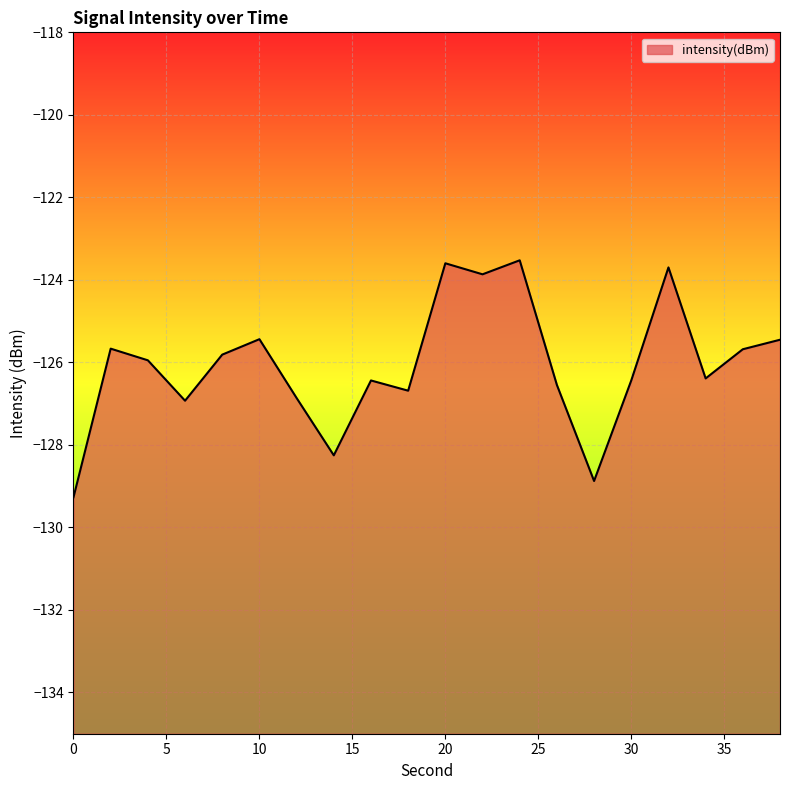

The value at 2 is -36.4. True or false?

False